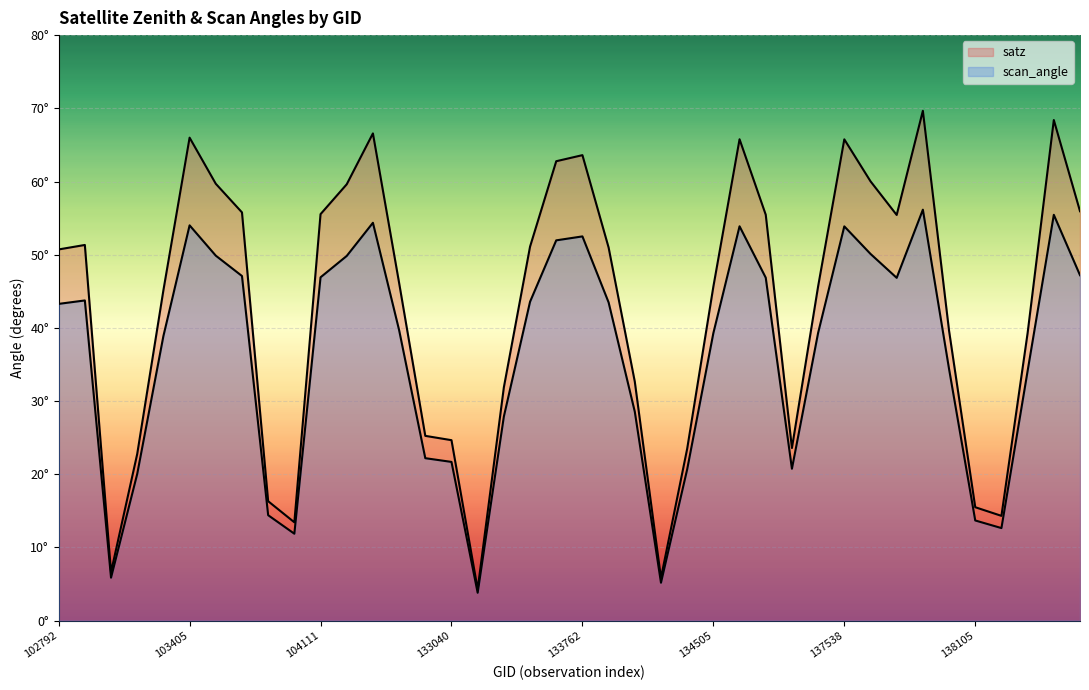

What is the maximum value for satz?

69.7